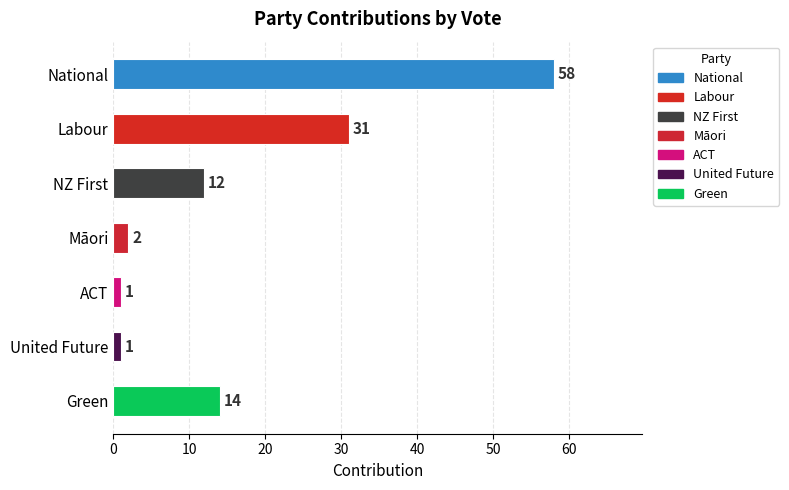

Approximately how many times larger is the value at NZ First compared to United Future?

12.0